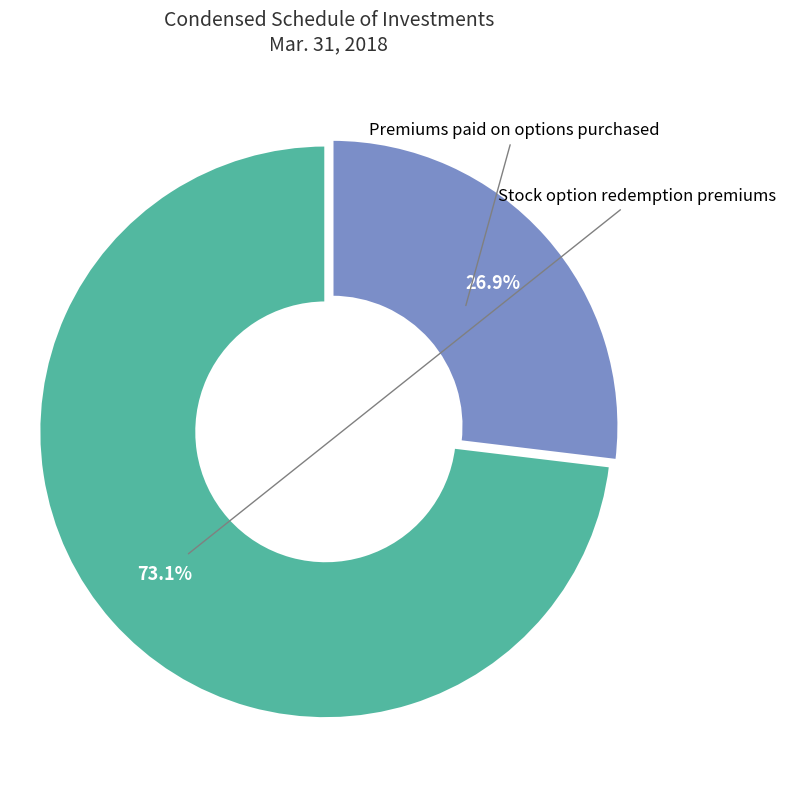

Does any single category account for the majority?

Yes